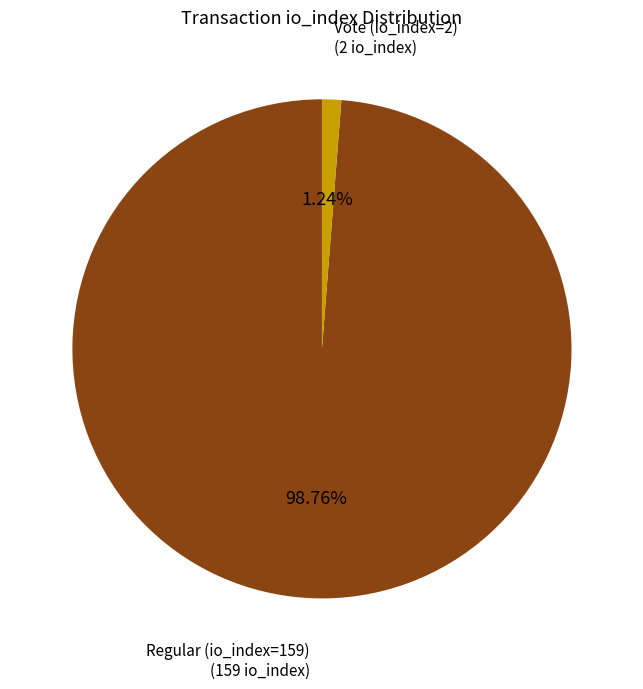

To the nearest percent, what is the difference between the Regular (io_index=159) and Vote (io_index=2) slice percentages?

98%